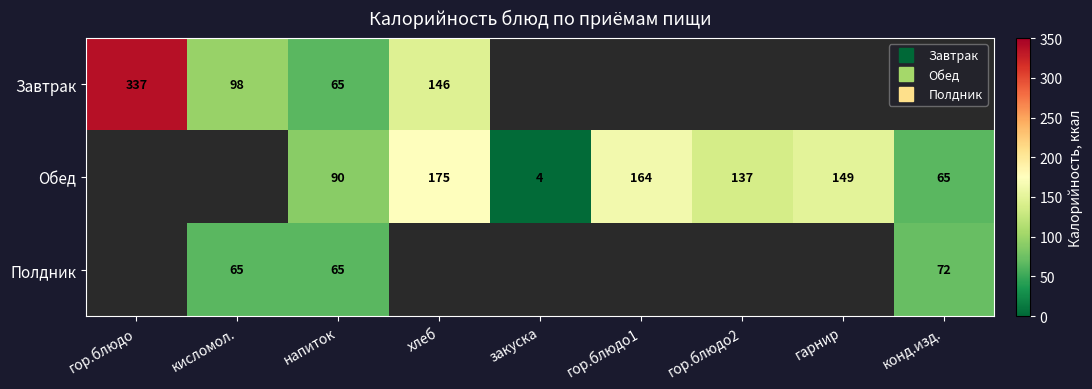

Between гор.блюдо and хлеб, which series saw the biggest shift?

Завтрак